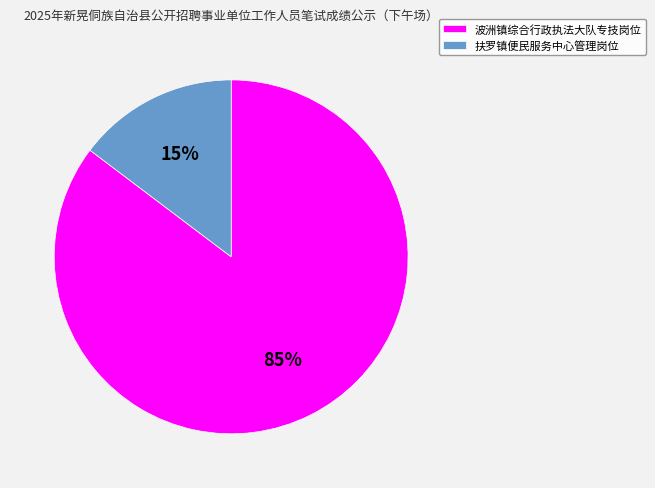

Which slice is the smallest?

扶罗镇便民服务中心管理岗位